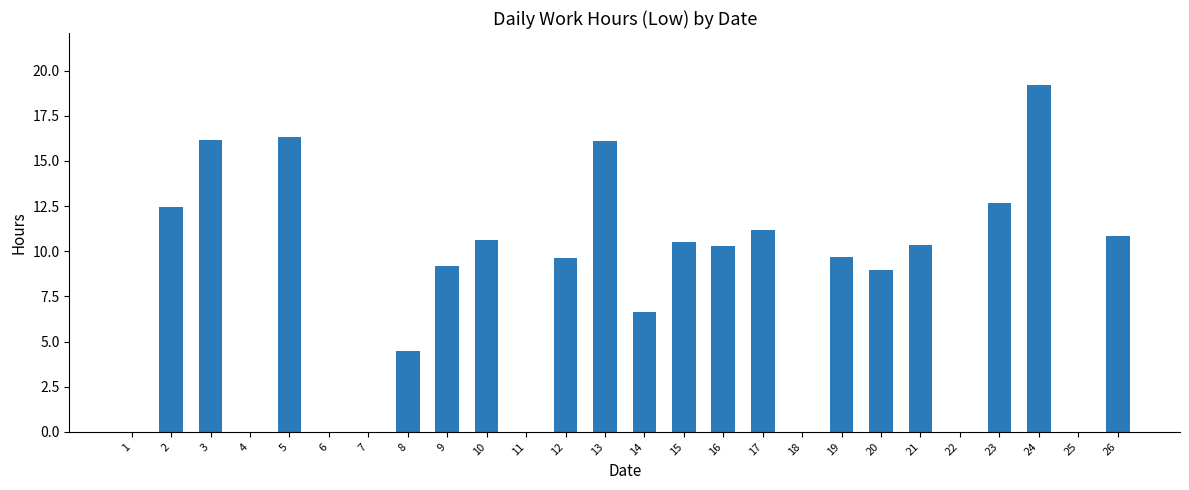

What is the average value?

7.9